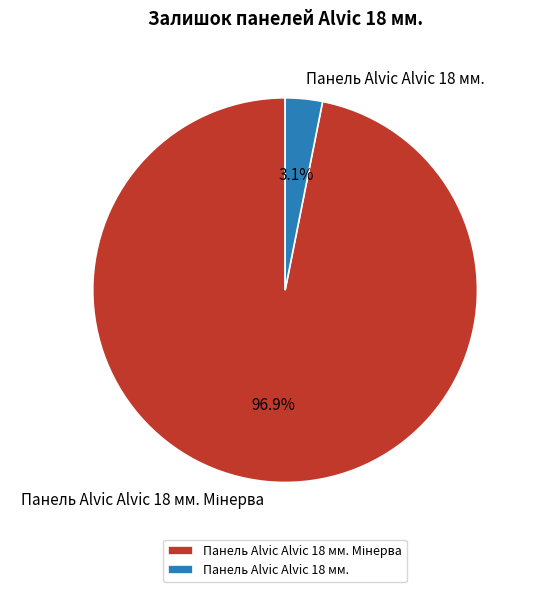

Which category has the smallest portion of the pie?

Панель Alvic Alvic 18 мм.